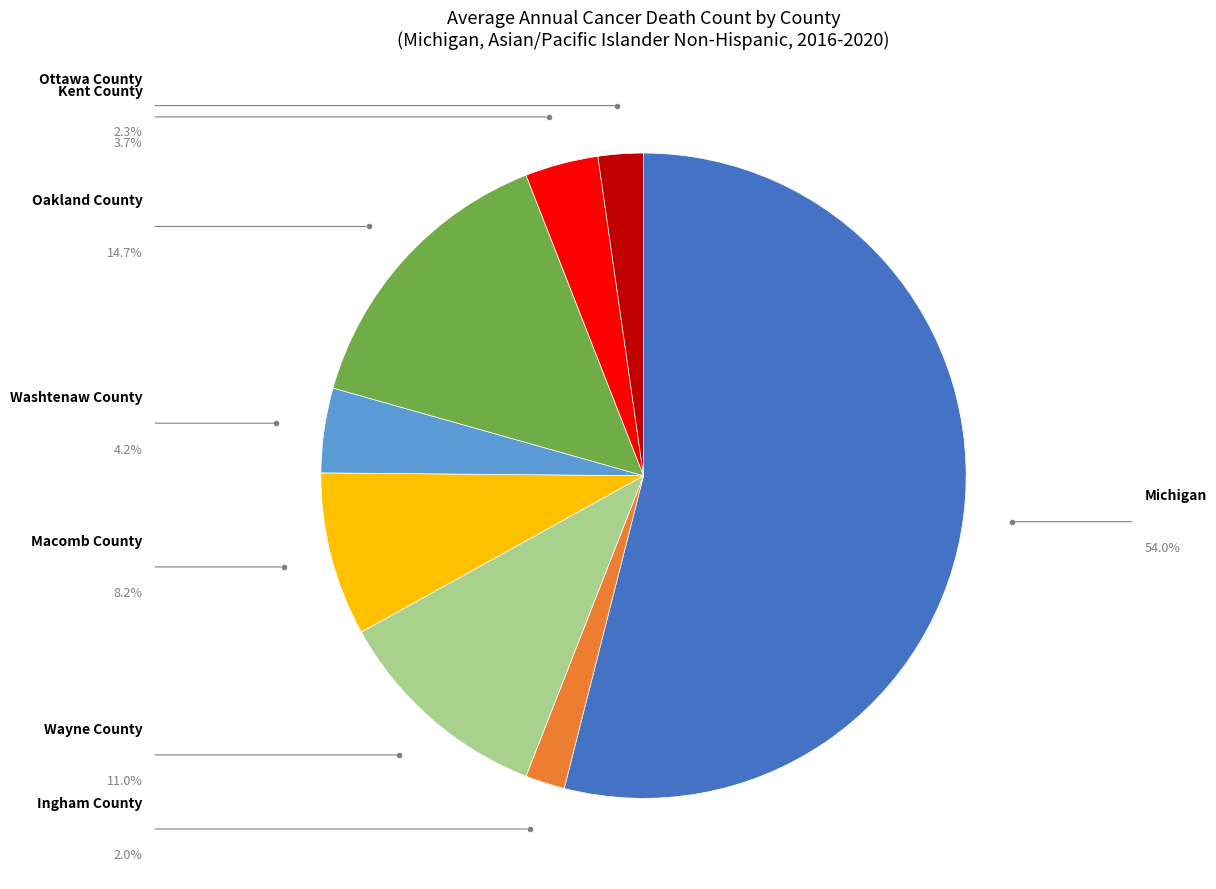

True or false: Ottawa County accounts for 1% of the total.

False